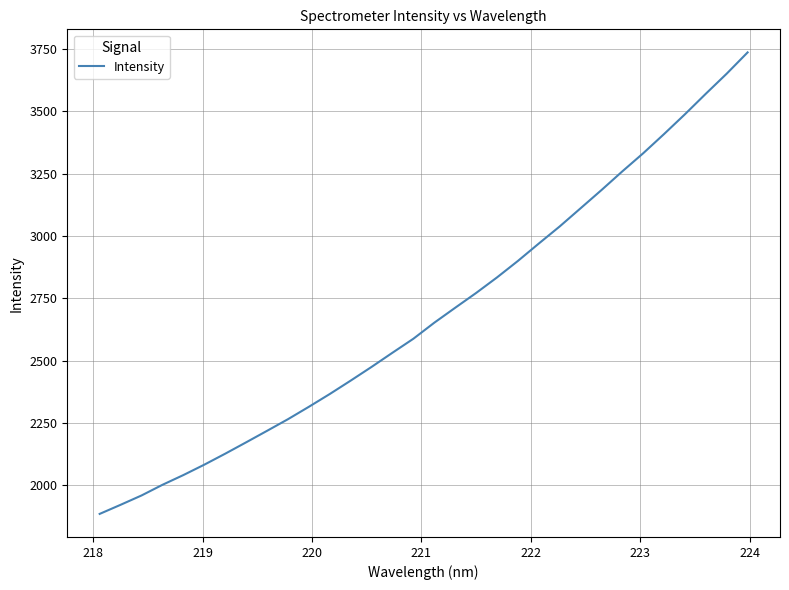

What is the minimum value shown in the chart?

1885.1